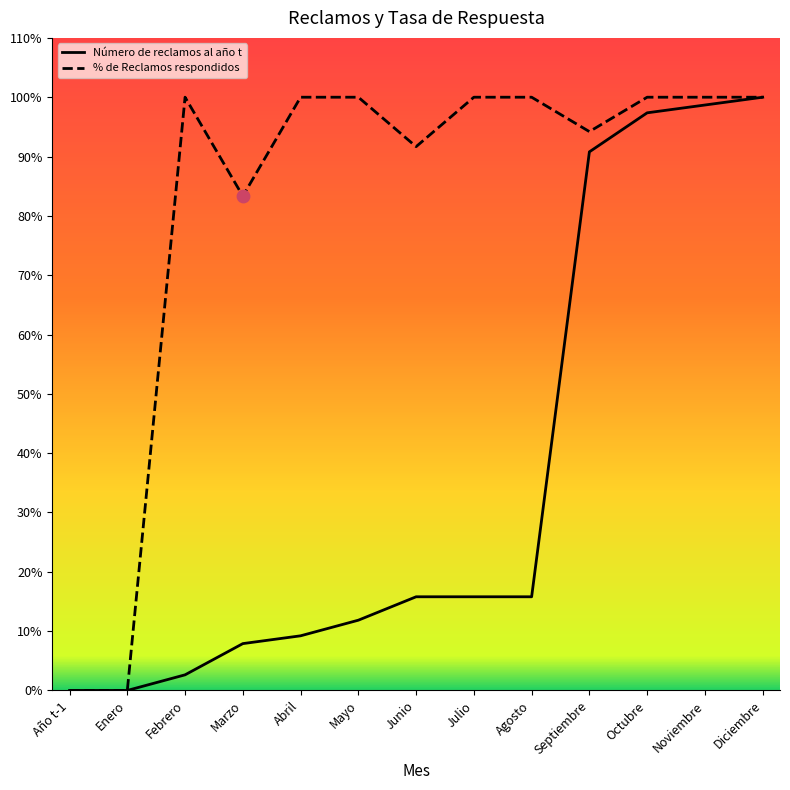

Which series has the widest spread of Y values?

Número de reclamos al año t